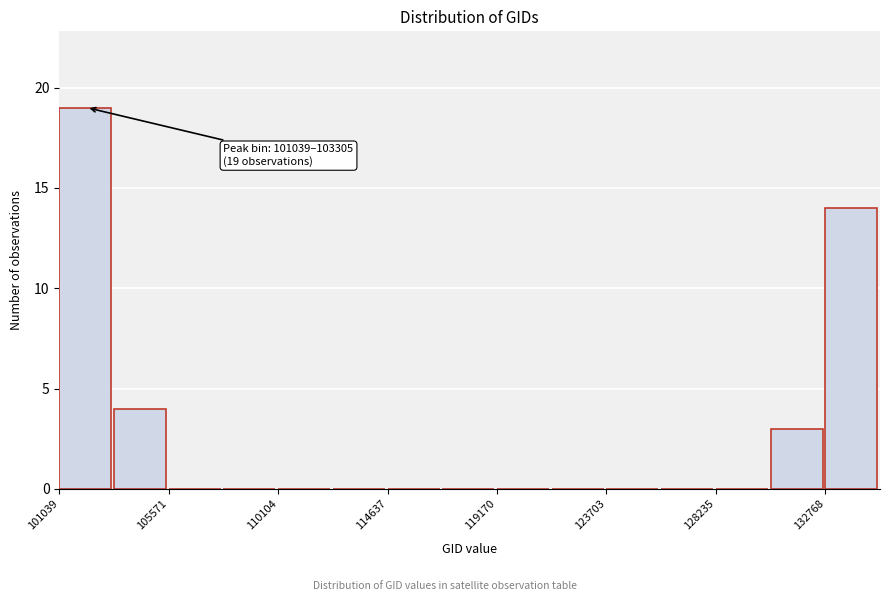

Which range on the x-axis has the tallest bar?

101000 to 103500